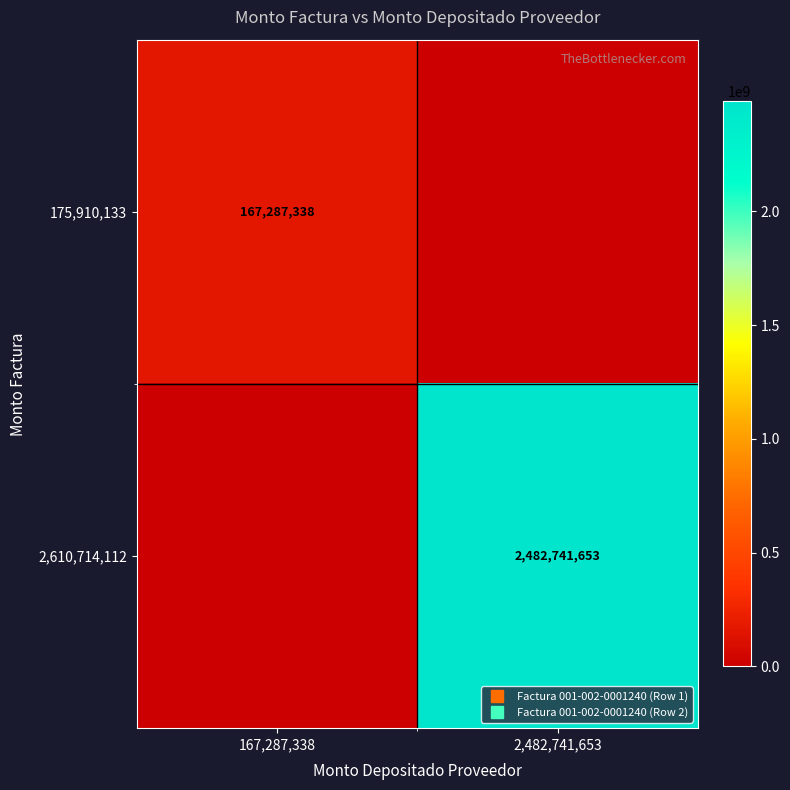

Count the 2,610,714,112 values in the range 0 to 2482741653.

2